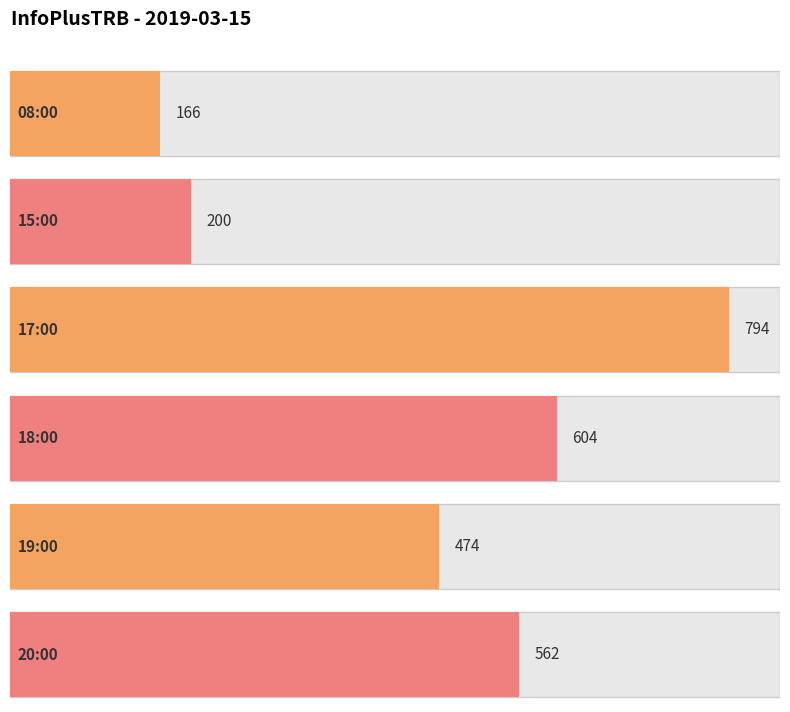

True or false: the data shows 617 at 19:00.

False